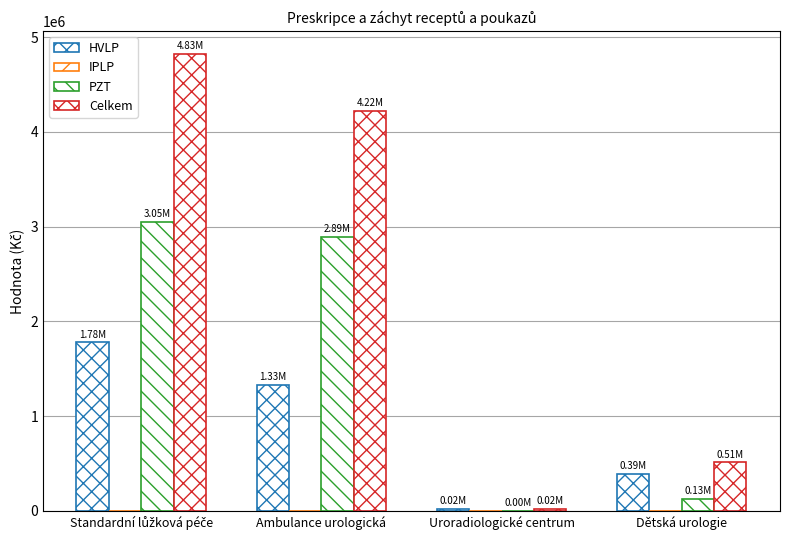

Rank the series at Dětská urologie from lowest to highest value.

IPLP, PZT, HVLP, Celkem